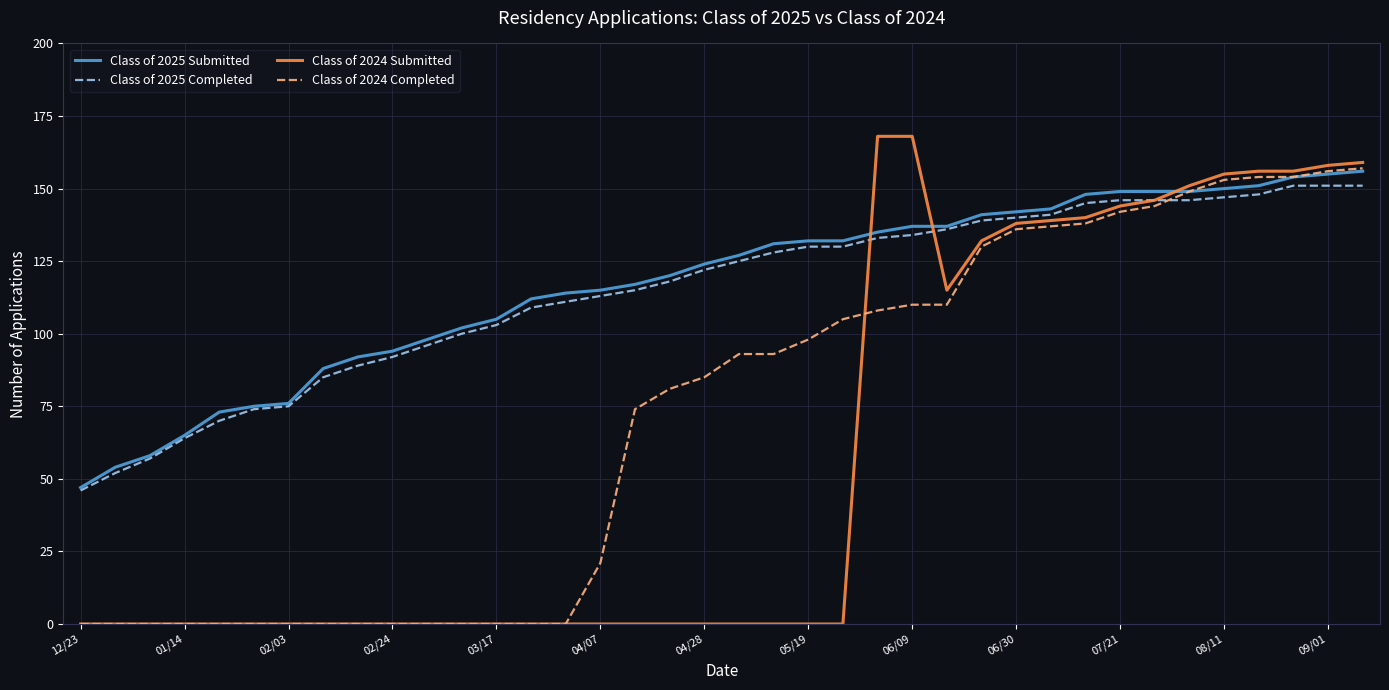

Which series has the widest spread of values?

Class of 2024 Submitted